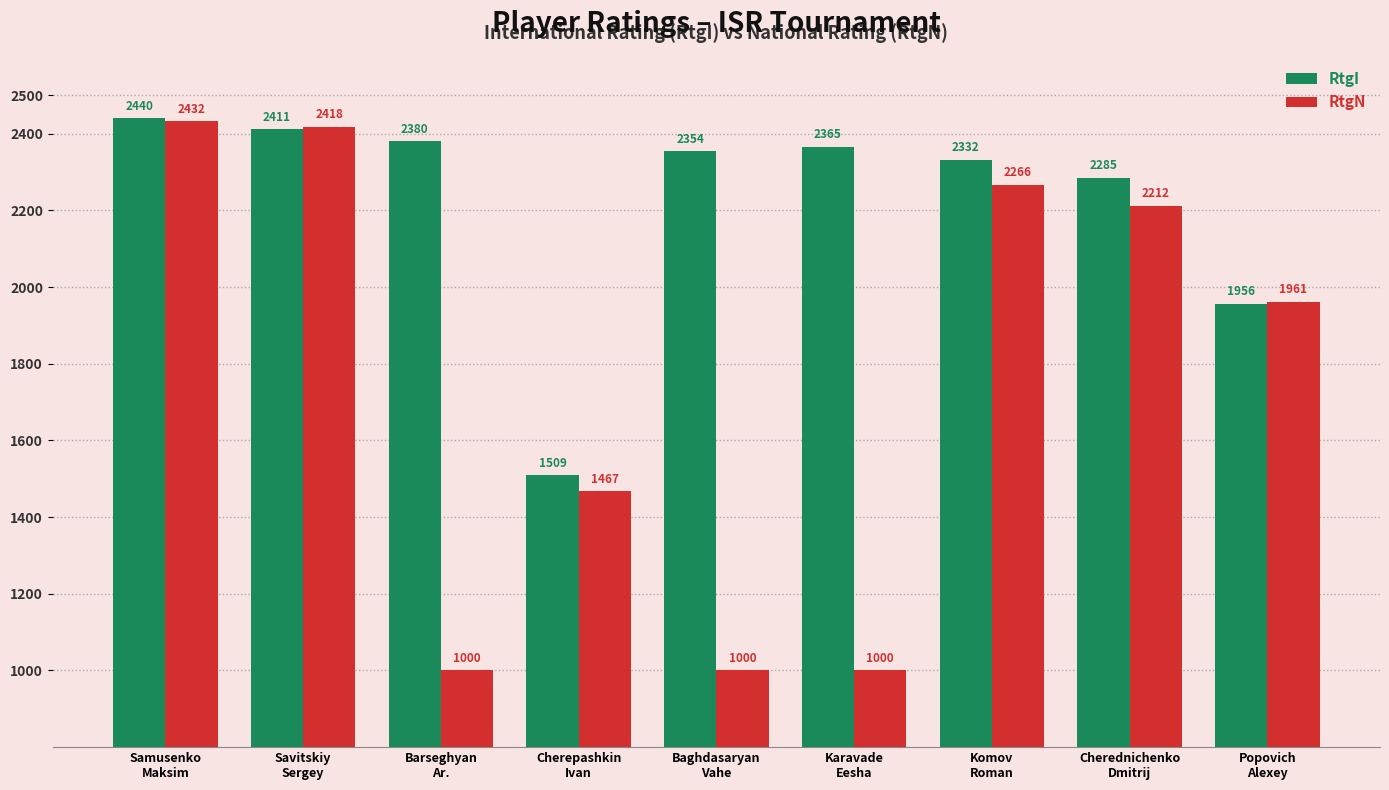

Which series has the largest total across all categories?

RtgI